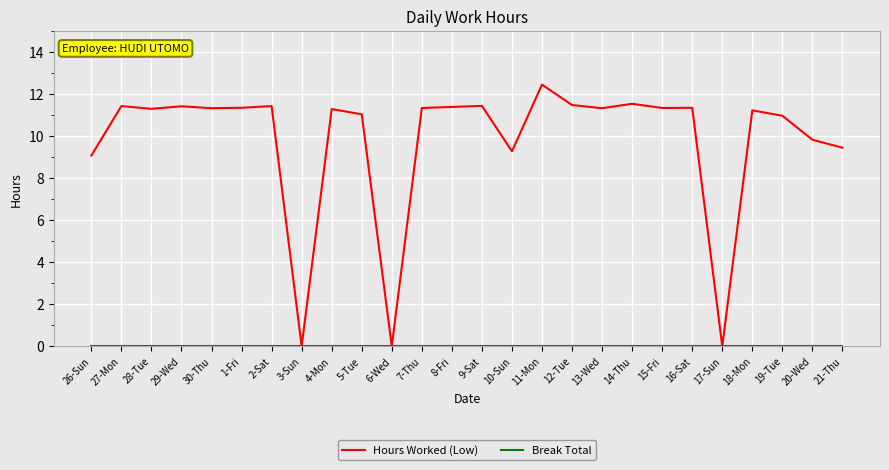

How many distinct data groups are displayed?

2